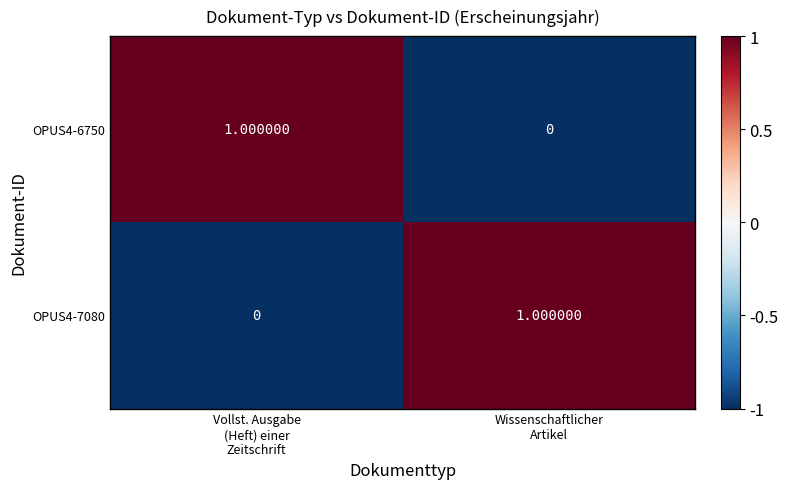

How many data points in OPUS4-7080 are less than 1?

1